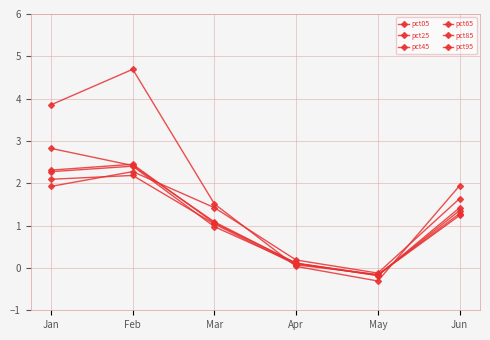

Reading left to right, transcribe all the data shown in this chart.

pct05: 3.9	4.7	1.5	0.0	-0.3	1.9
pct25: 2.8	2.4	1.1	0.1	-0.2	1.2
pct45: 2.3	2.4	1.1	0.1	-0.2	1.4
pct65: 2.3	2.4	1.0	0.1	-0.2	1.4
pct85: 2.1	2.2	1.0	0.1	-0.2	1.3
pct95: 1.9	2.3	1.4	0.2	-0.1	1.6